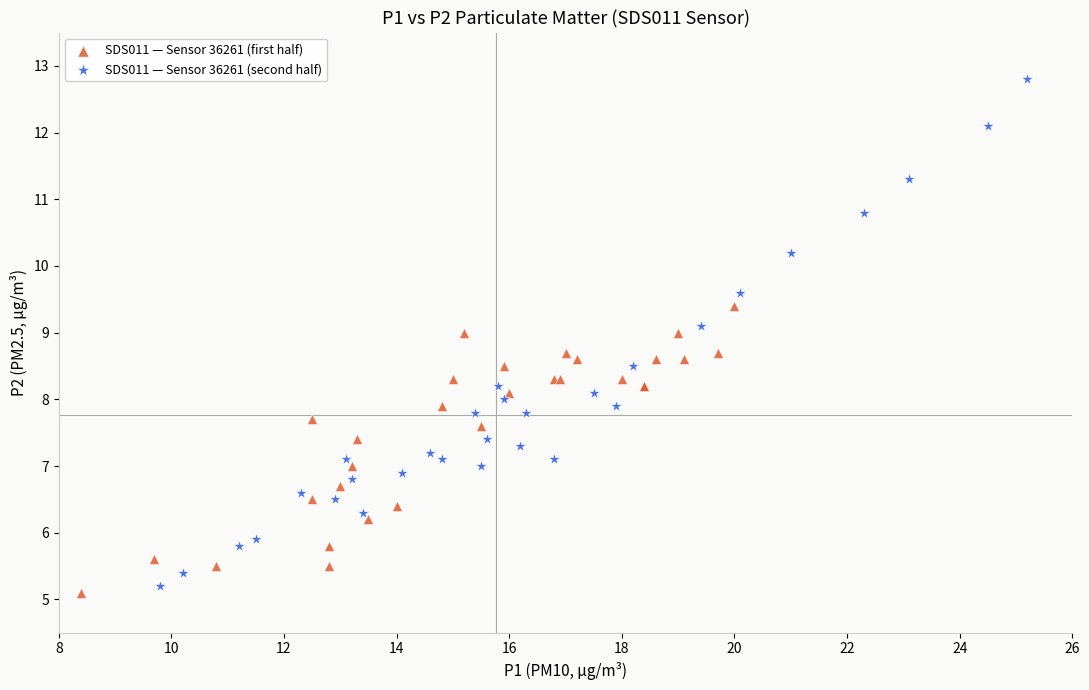

What are all the series names shown in the legend?

SDS011 — Sensor 36261 (first half), SDS011 — Sensor 36261 (second half)